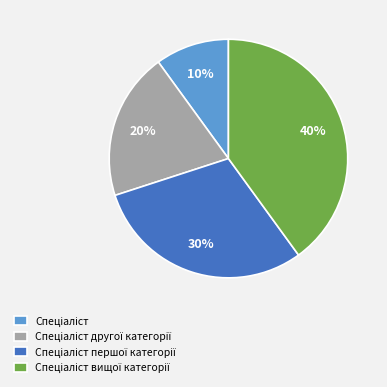

Does any single category account for the majority?

No